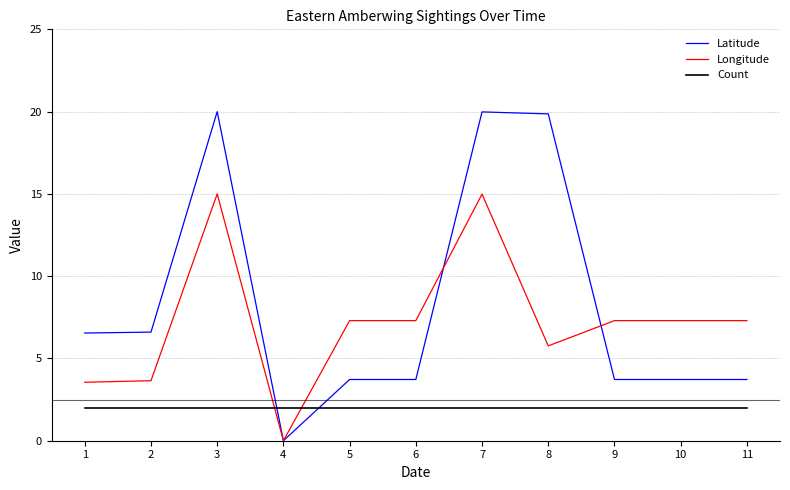

Which category has the lowest value across all series?

4